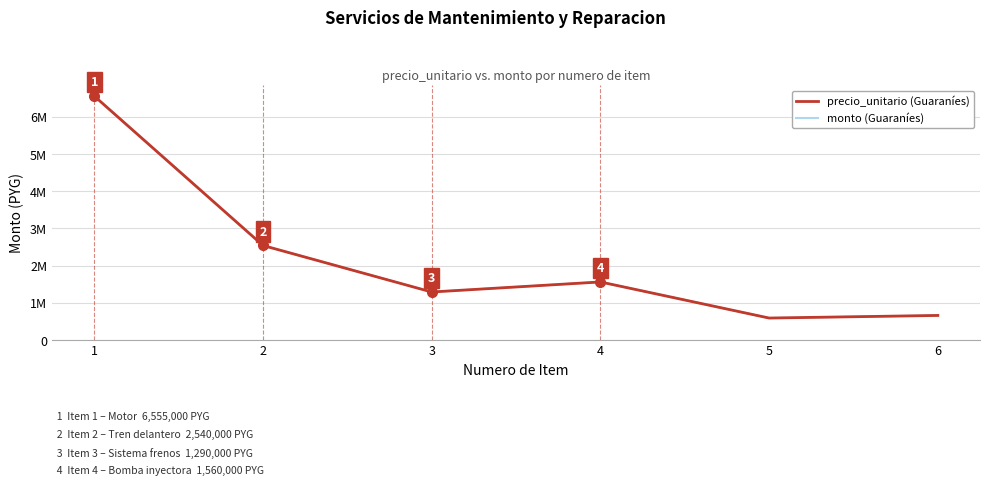

What is the highest value of the monto (Guaraníes) series?

6555000